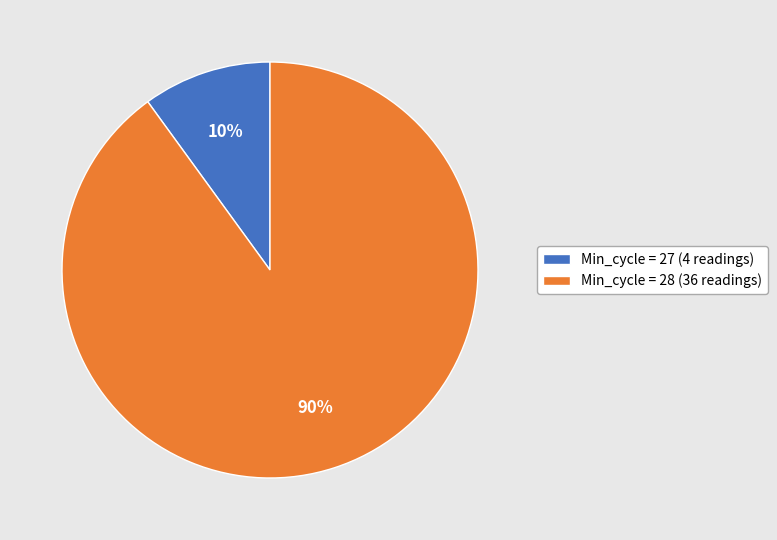

Rank the categories by value from highest to lowest.

Min_cycle = 28 (36 readings), Min_cycle = 27 (4 readings)